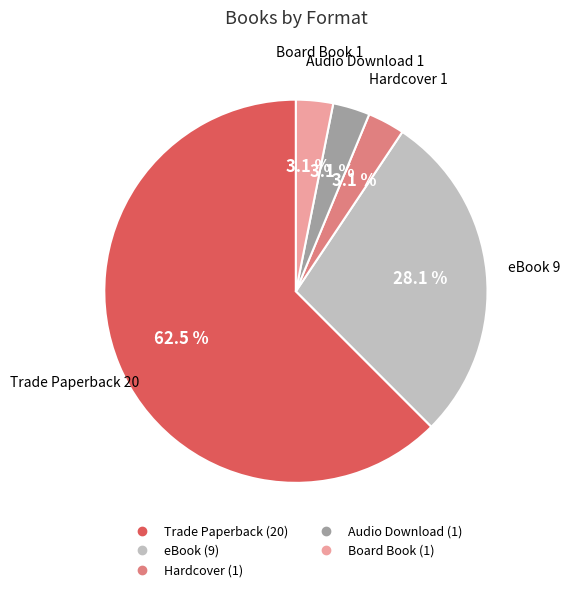

What is the largest slice in the pie chart?

Trade Paperback